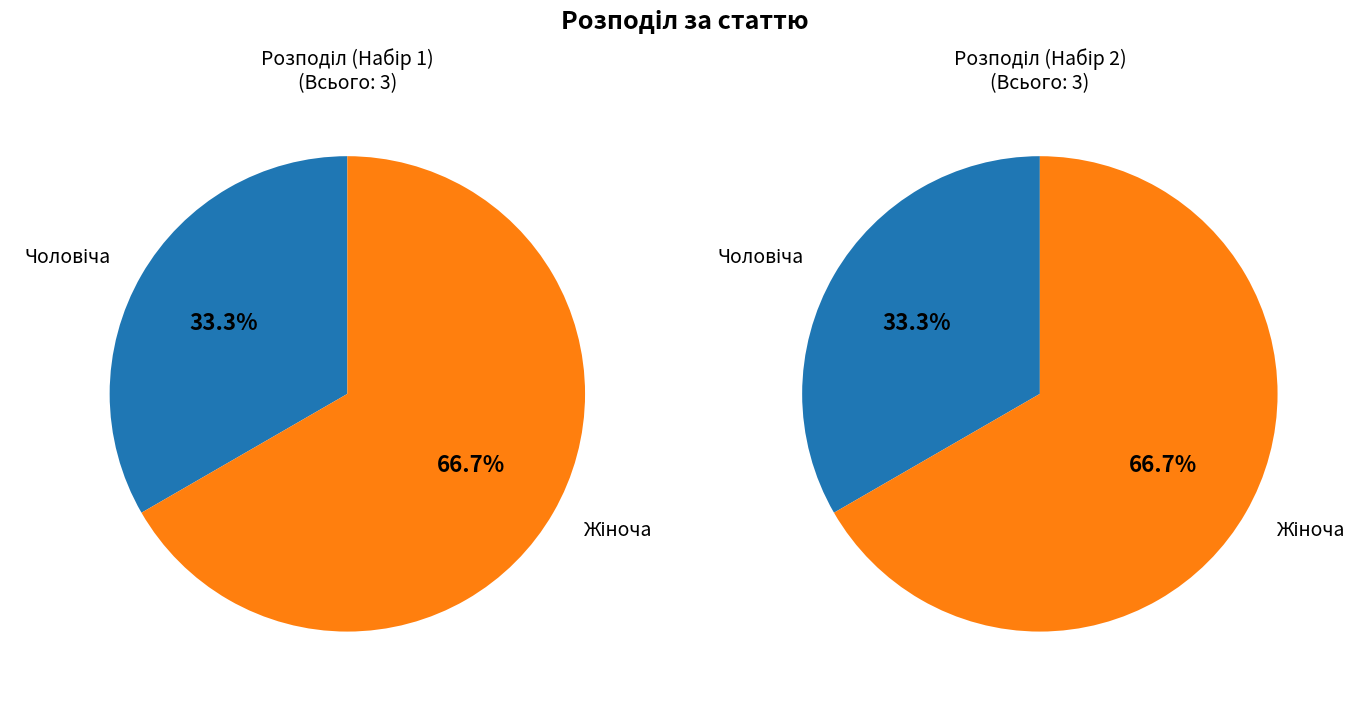

To the nearest percent, what percentage of the pie is Жіноча?

67%